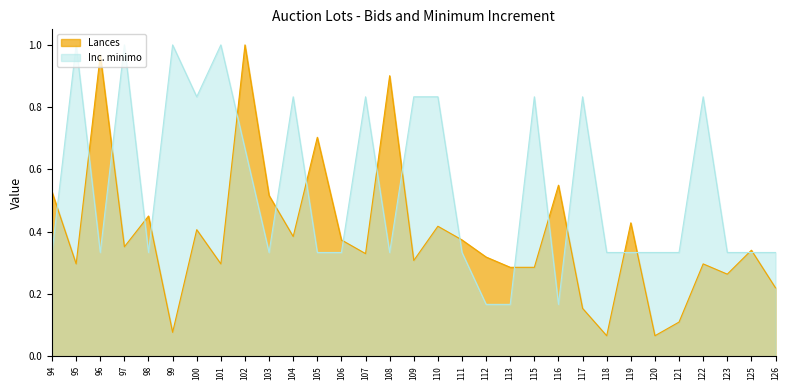

How many Inc. minimo values are between 0 and 1?

31